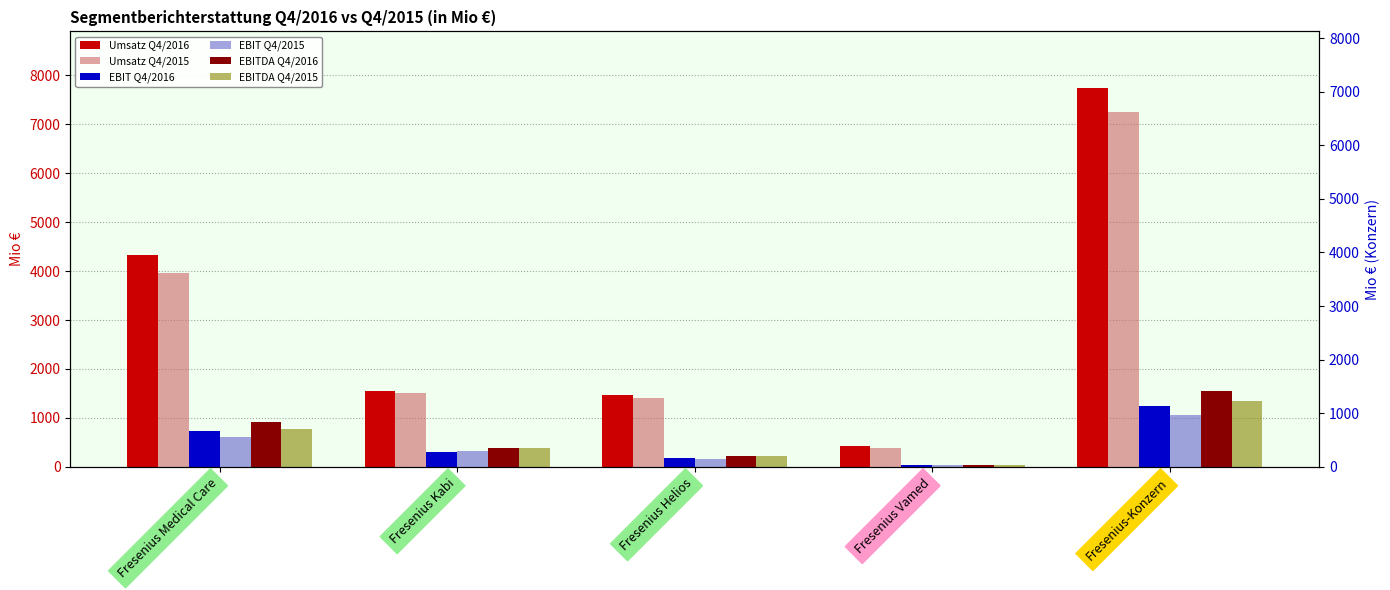

How many bars are there in each group?

6